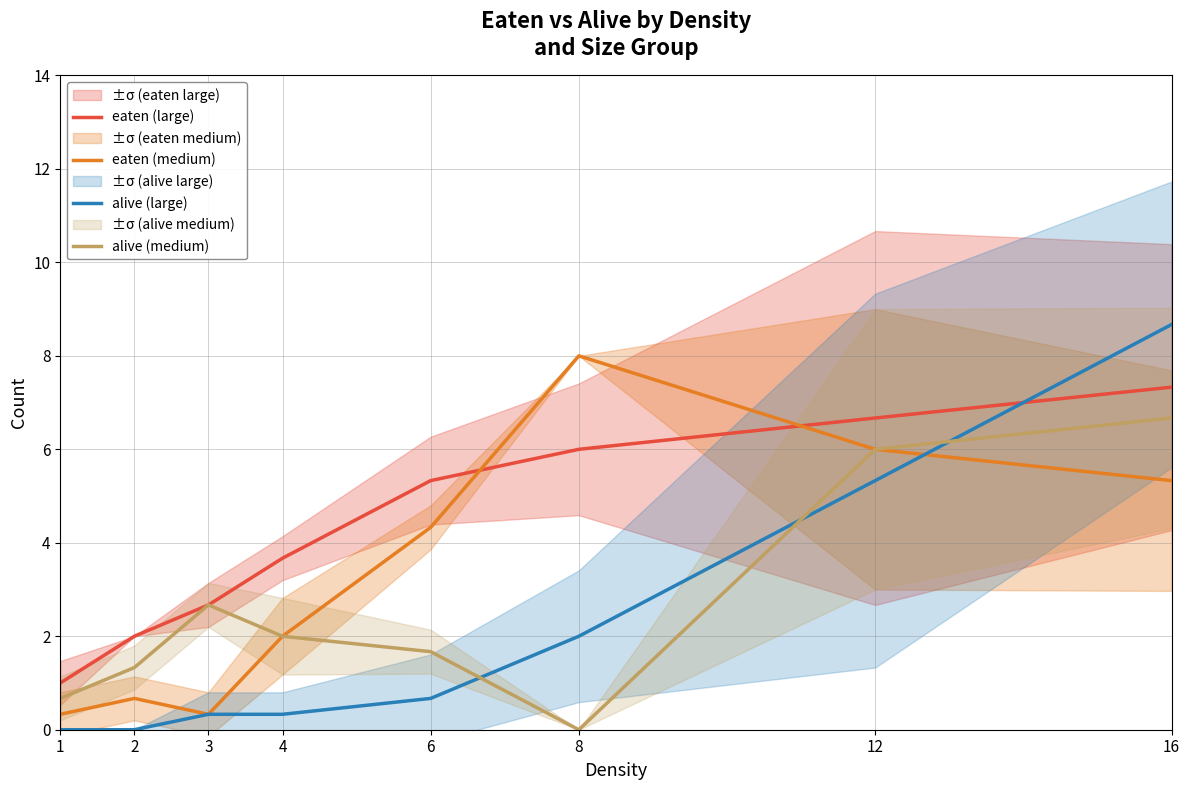

Reading right to left, list all the values displayed in this chart.

eaten (large): 16=7.3	12=6.7	8=6.0	6=5.3	4=3.7	3=2.7	2=2.0	1=1.0
eaten (medium): 16=5.3	12=6.0	8=8.0	6=4.3	4=2.0	3=0.3	2=0.7	1=0.3
alive (large): 16=8.7	12=5.3	8=2.0	6=0.7	4=0.3	3=0.3	2=0.0	1=0.0
alive (medium): 16=6.7	12=6.0	8=0.0	6=1.7	4=2.0	3=2.7	2=1.3	1=0.7